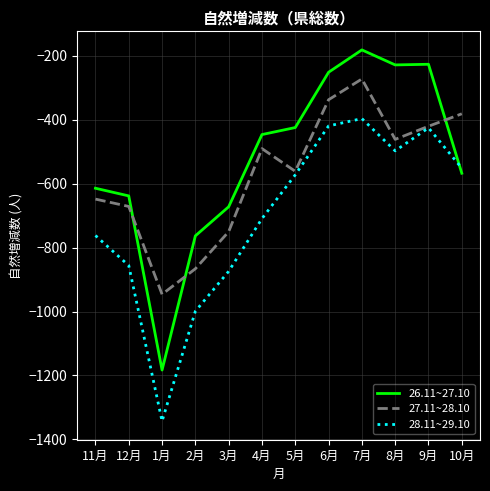

Which category has the highest value across all series?

7月